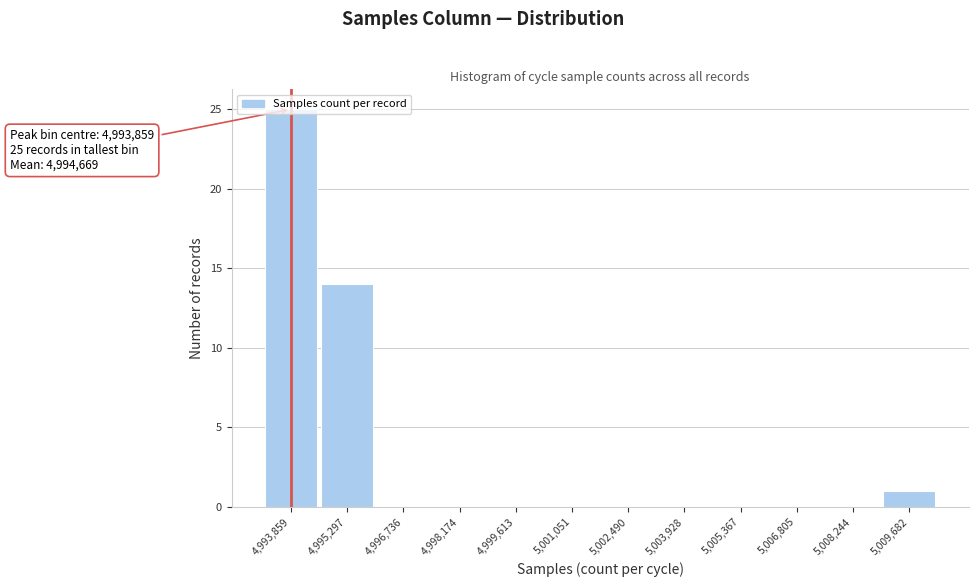

Over which range of the x-axis is the bar tallest?

4993200 to 4994600